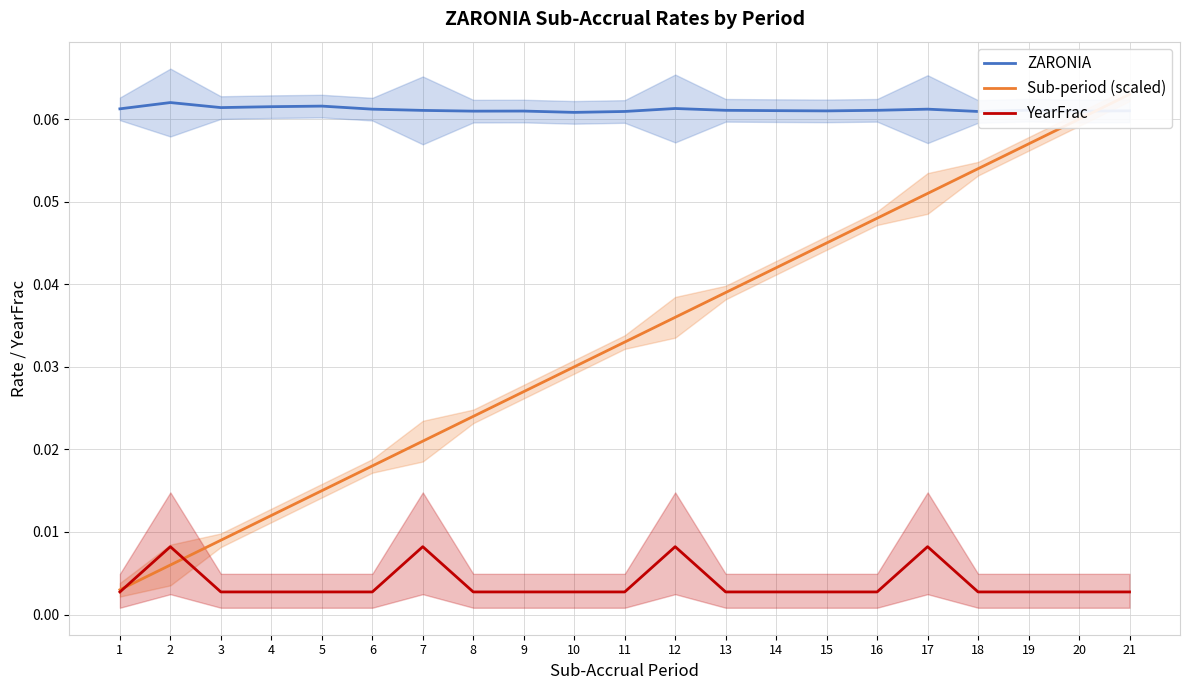

How many ZARONIA values are between 0 and 1?

21